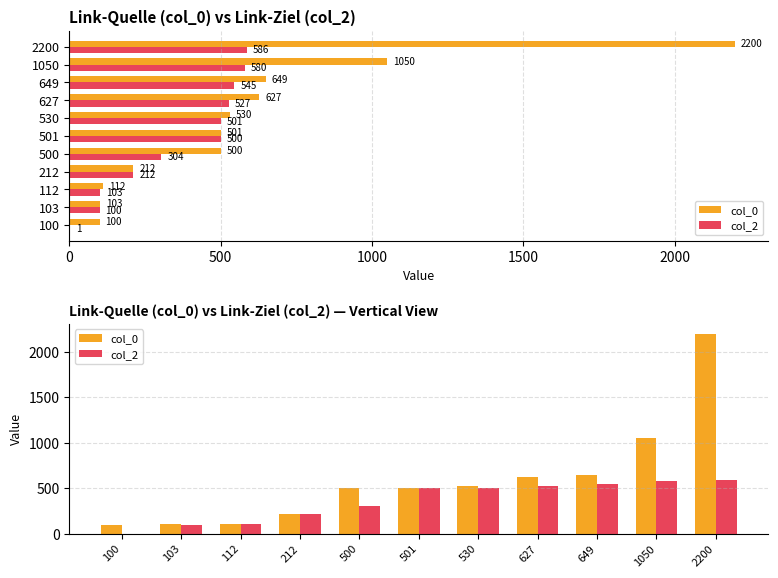

How many data points does each series have?

11